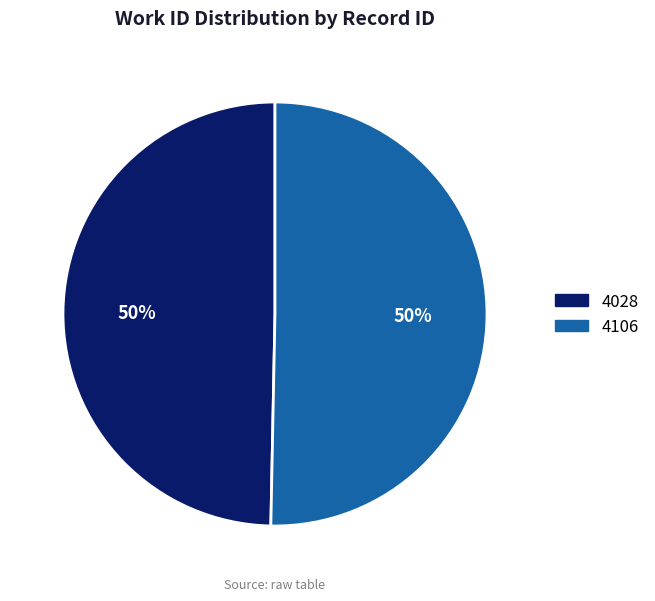

Combined, do 4028 and 4106 account for over 50%?

Yes